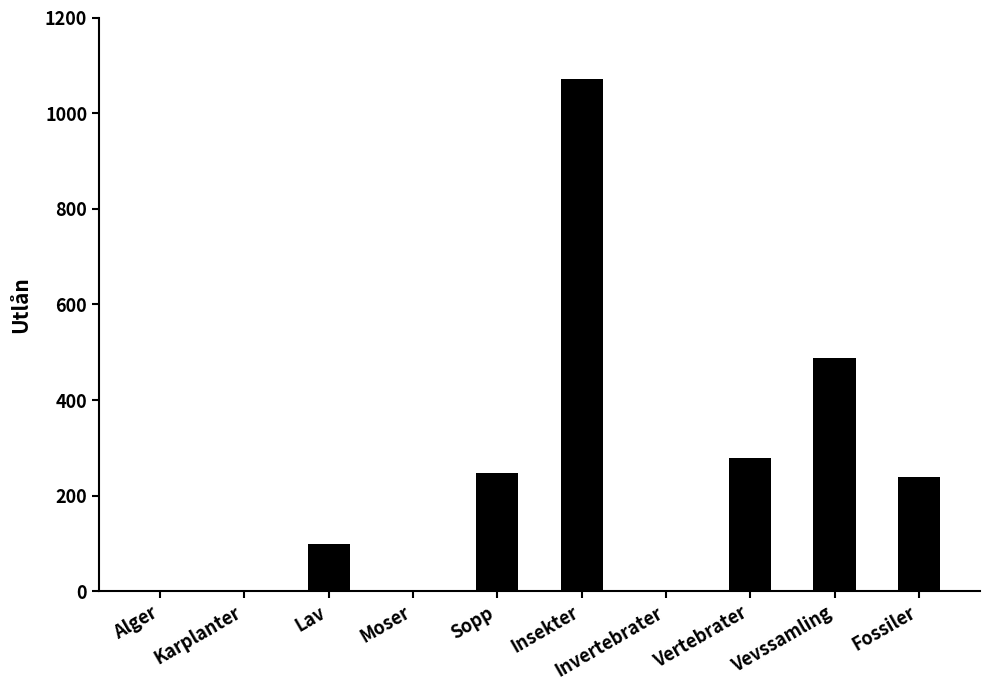

What is the sum of the values at Moser and Lav?

100